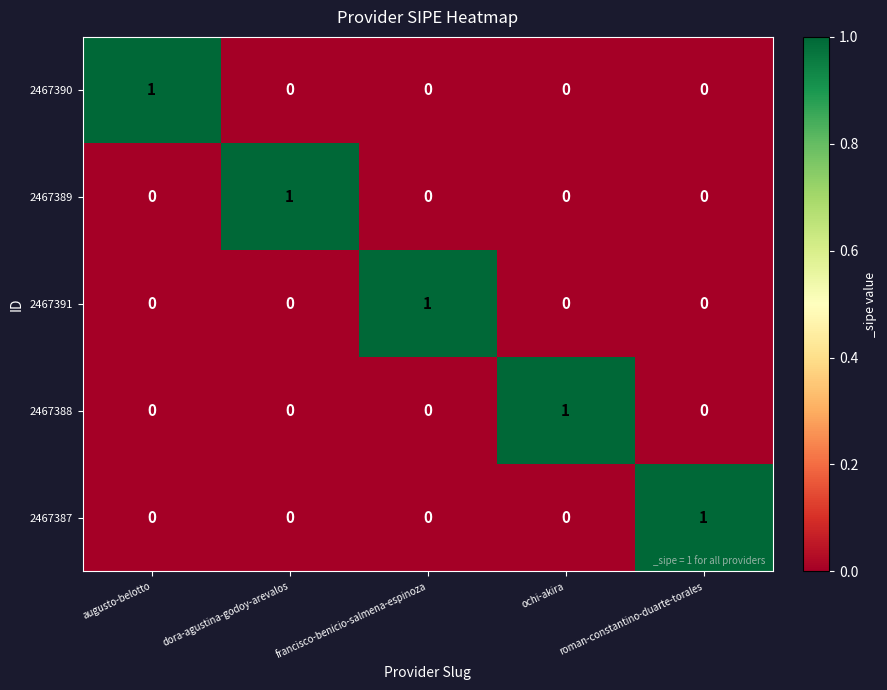

At how many categories does at least one series exceed 0?

5